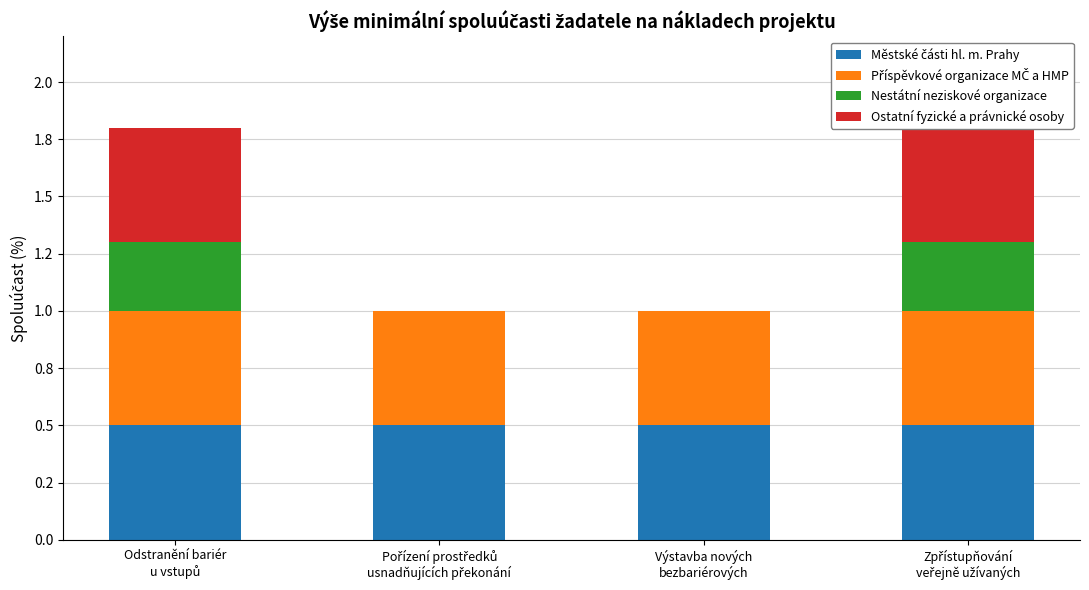

At how many categories does at least one series exceed 0?

4